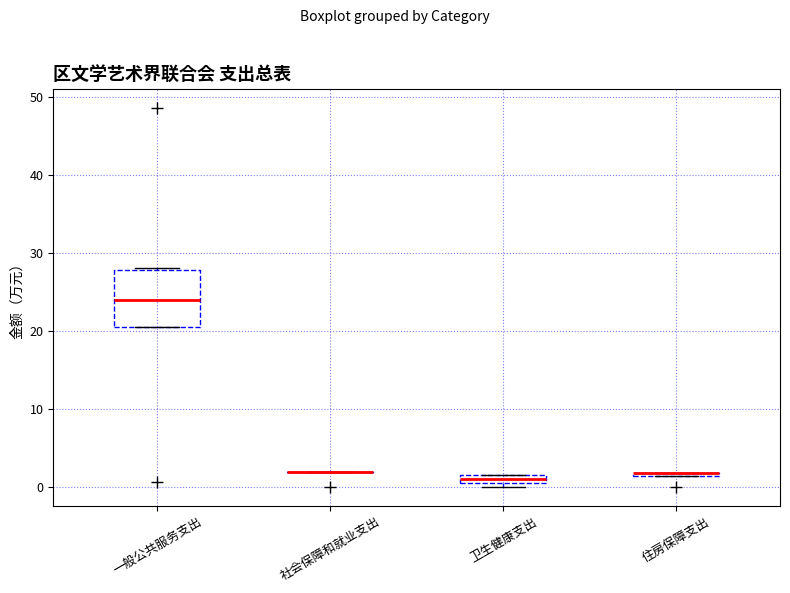

Which box is the tallest, from its lower edge to its upper edge?

一般公共服务支出